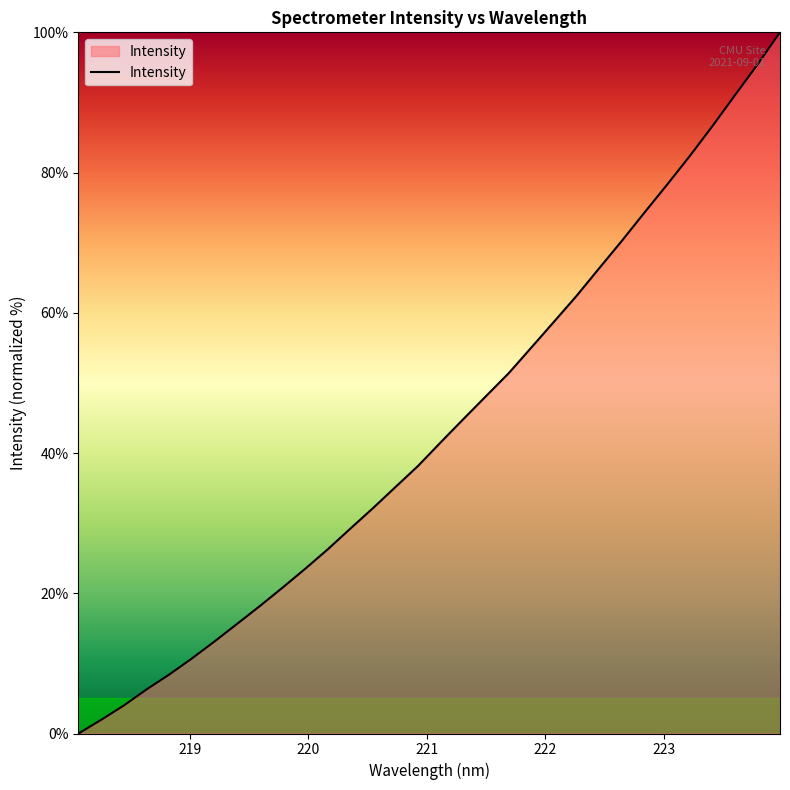

What is the difference between the maximum and minimum values?

100.0